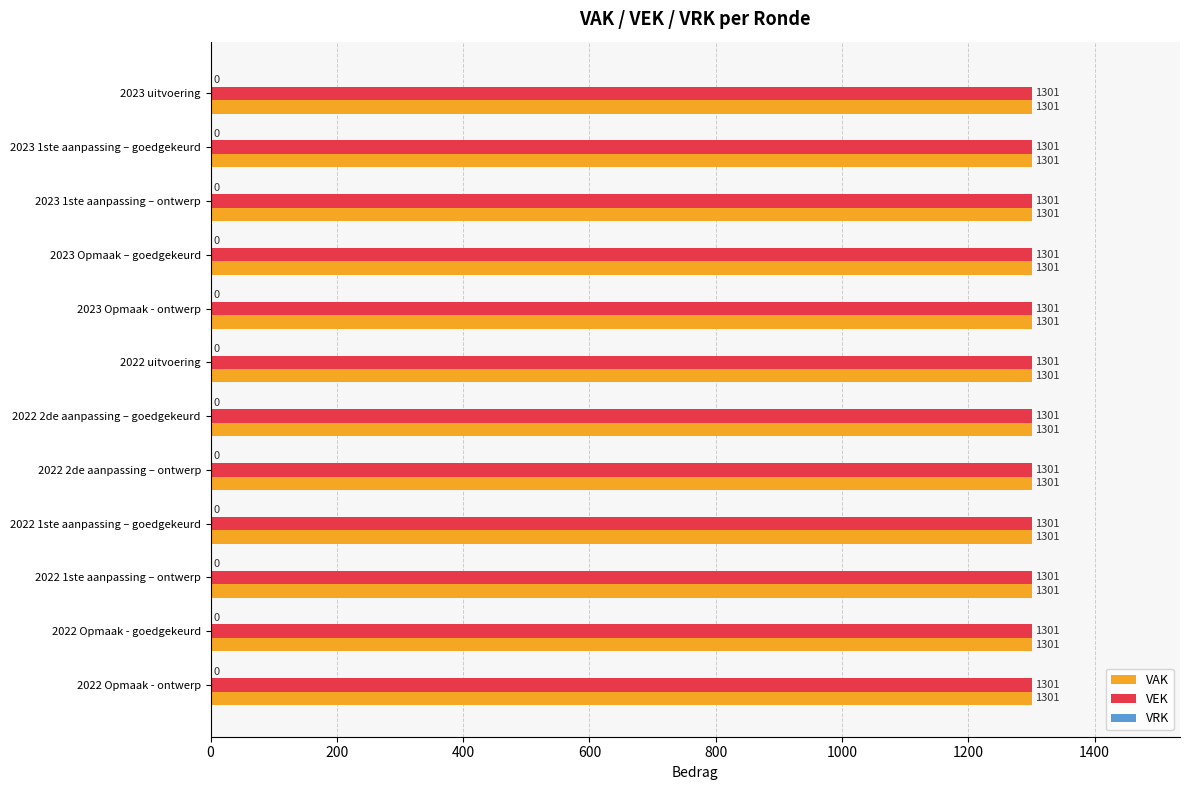

The VAK series shows 1301 at 2022 1ste aanpassing – goedgekeurd. True or false?

True